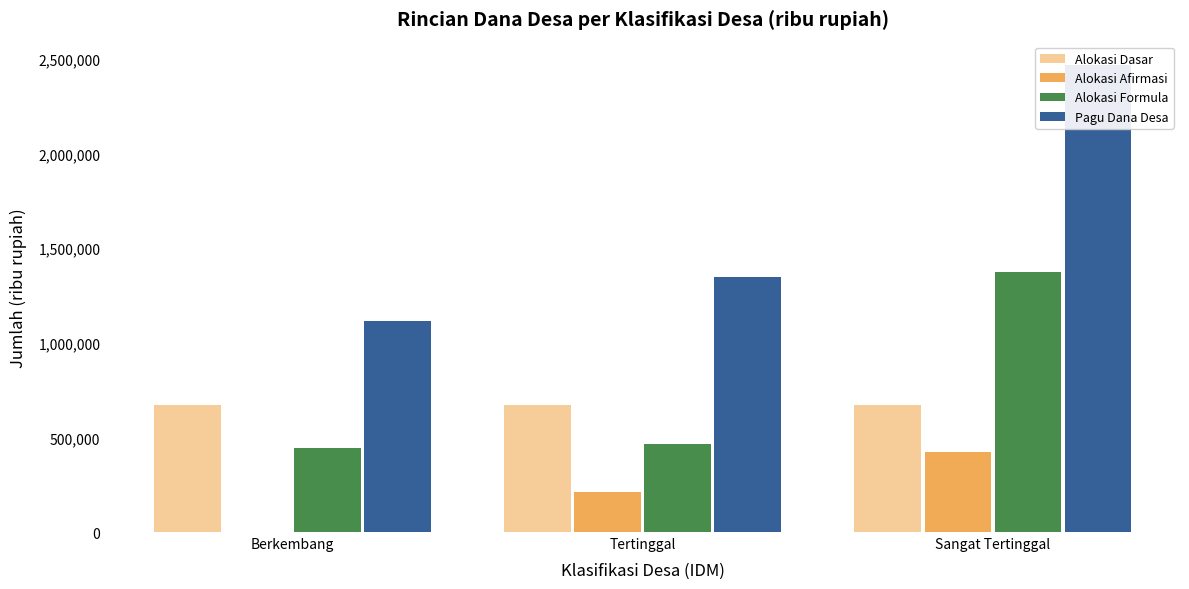

Reading left to right, extract all data points from this chart.

Alokasi Dasar: 672421.4	672421.4	672421.4
Alokasi Afirmasi: 0.0	211288.9	422577.7
Alokasi Formula: 444926.6	466602.4	1373677.3
Pagu Dana Desa: 1117348.0	1350312.7	2468676.4